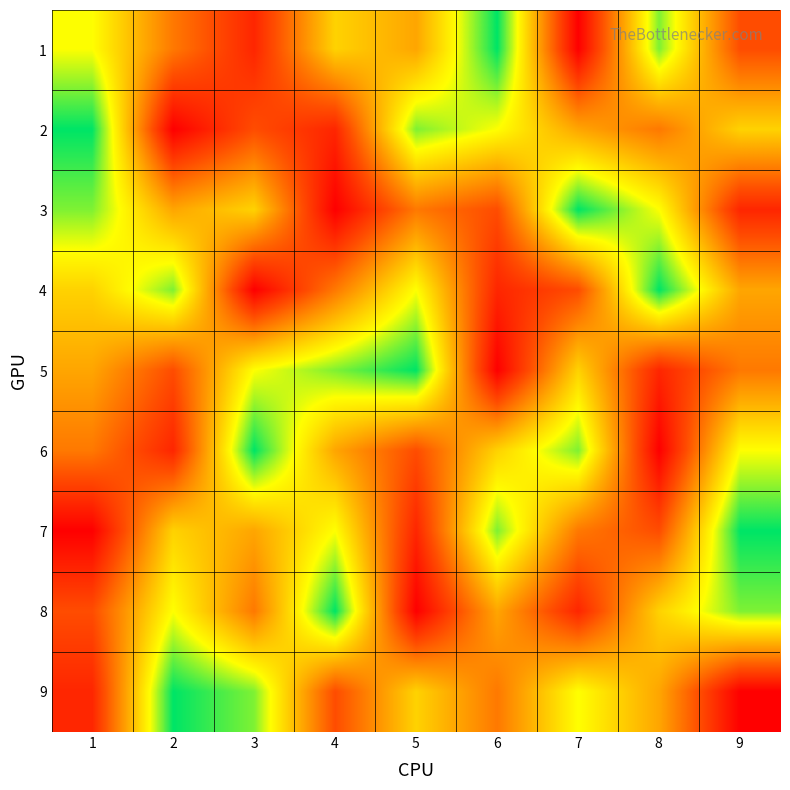

Rank the series at 6 from lowest to highest value.

5, 4, 3, 9, 8, 6, 2, 7, 1